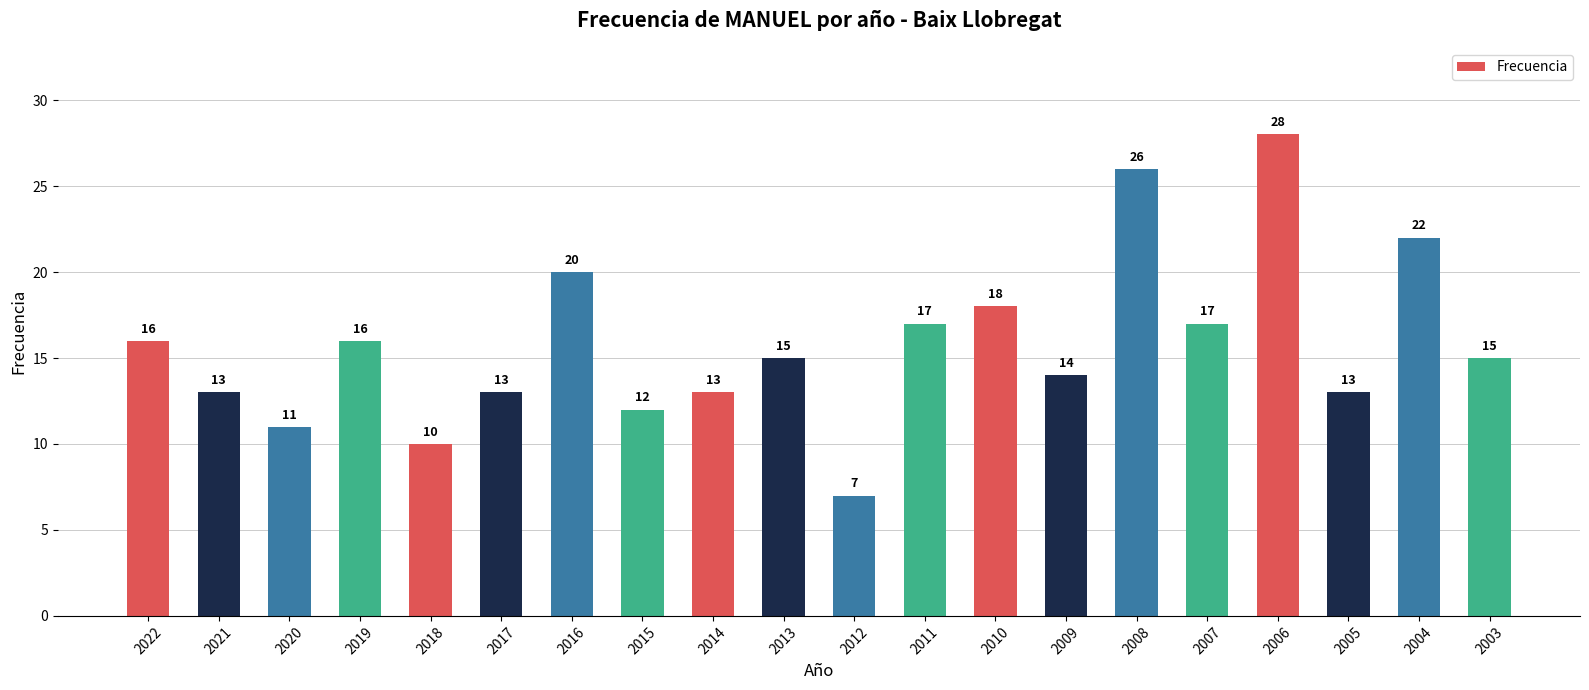

How many bars are there in total?

20